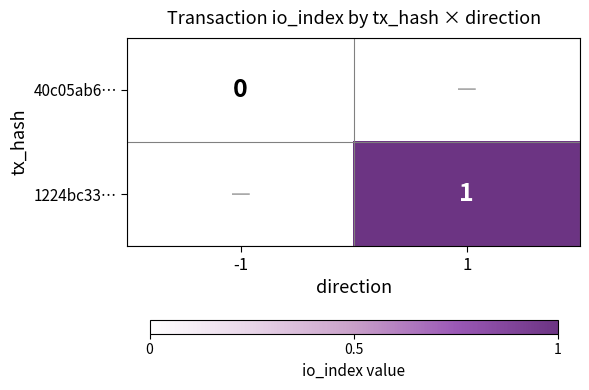

At how many categories does at least one series exceed 0?

1